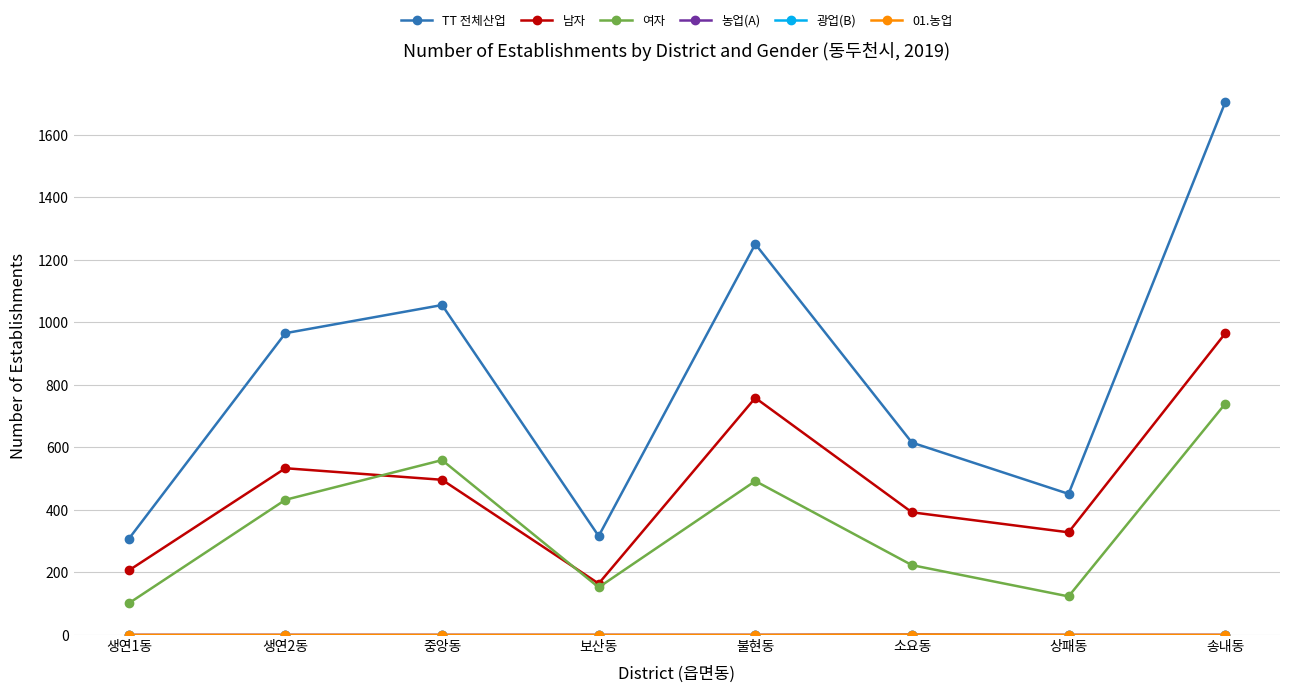

What is the sum of all 01.농업 values?

1